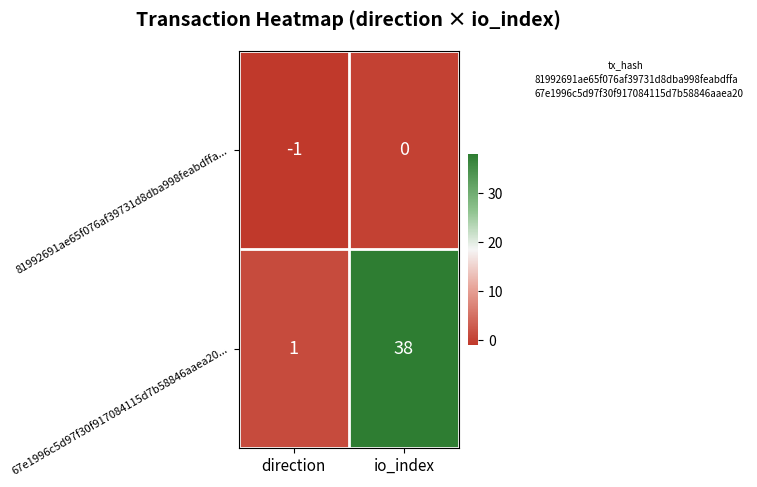

What is the difference between the 67e1996c5d97f30f917084115d7b58846aaea20... values at direction and io_index?

37